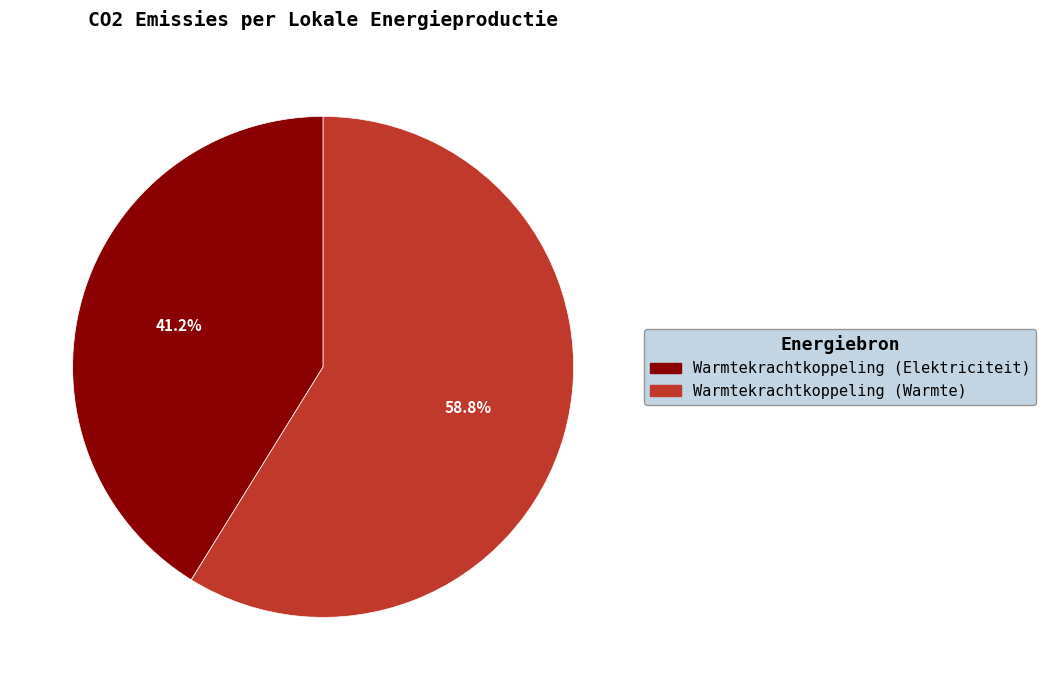

To the nearest percent, what percentage of the pie is Warmtekrachtkoppeling (Warmte)?

59%